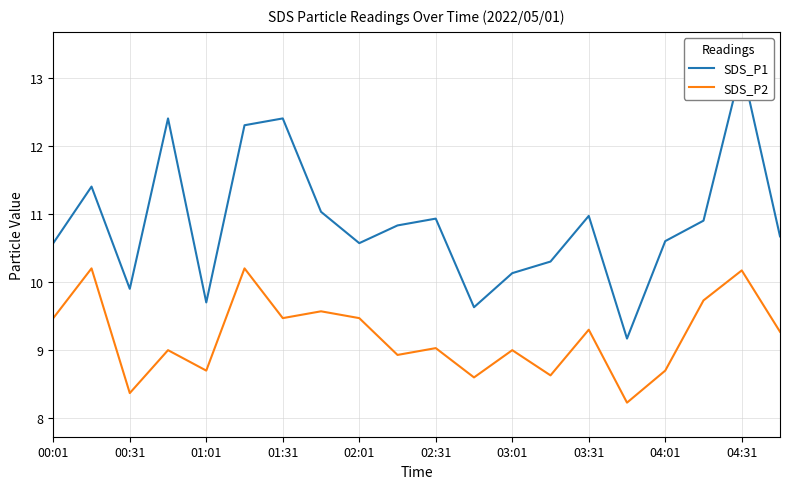

What is the sum of all SDS_P2 values?

184.0